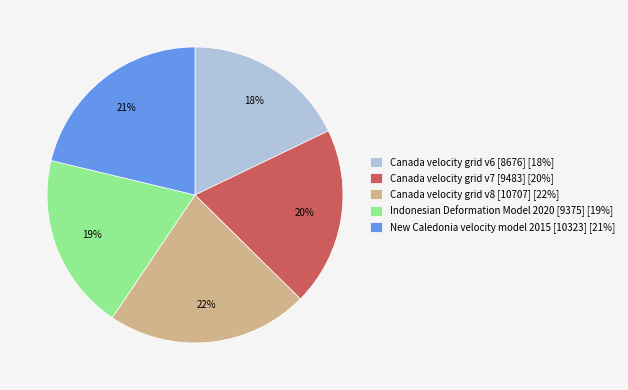

To the nearest percent, what is the combined percentage of Canada velocity grid v6 [8676] and Indonesian Deformation Model 2020 [9375]?

37%